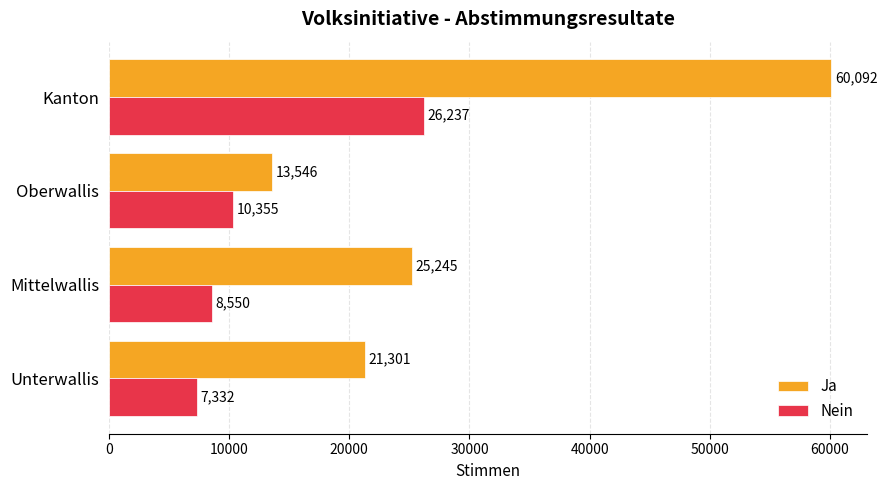

True or false: Ja has a value of 25245 at Mittelwallis.

True